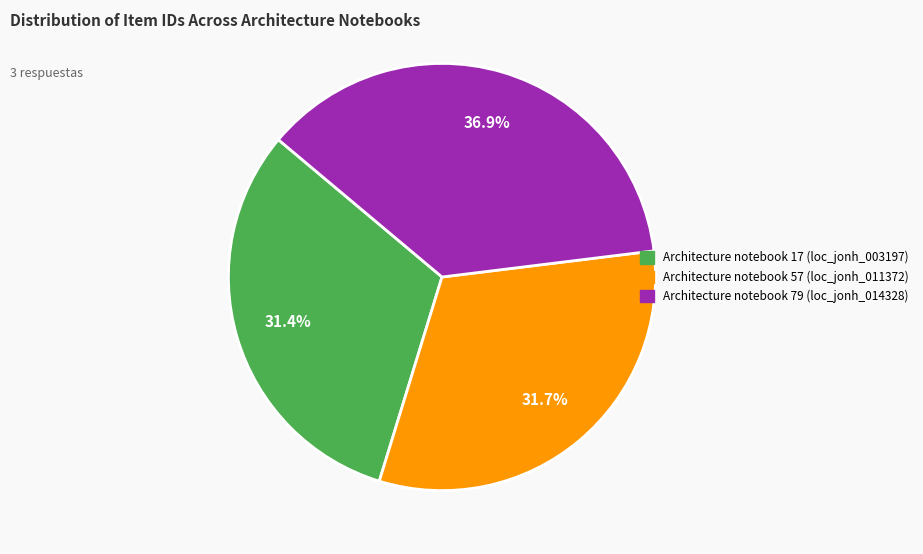

What is the total percentage of Architecture notebook 57 (loc_jonh_011372) and Architecture notebook 79 (loc_jonh_014328)?

68.6%